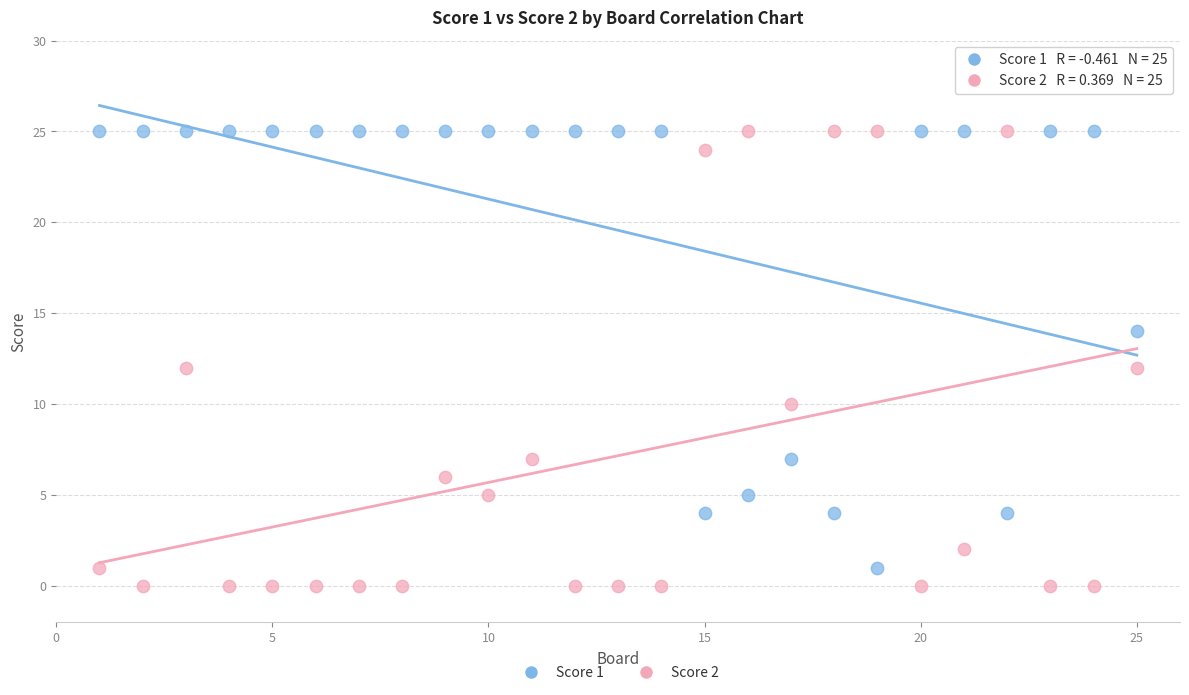

Which series has the largest Y range (max minus min)?

Score 2